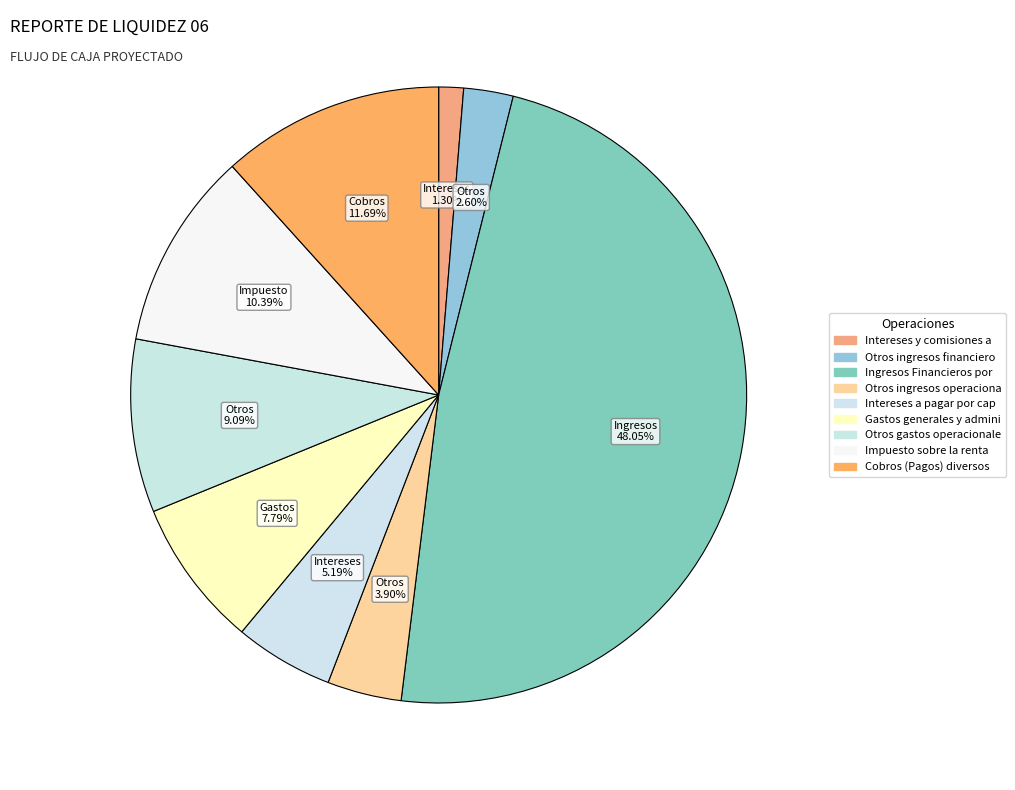

How many slices are in this pie chart?

9